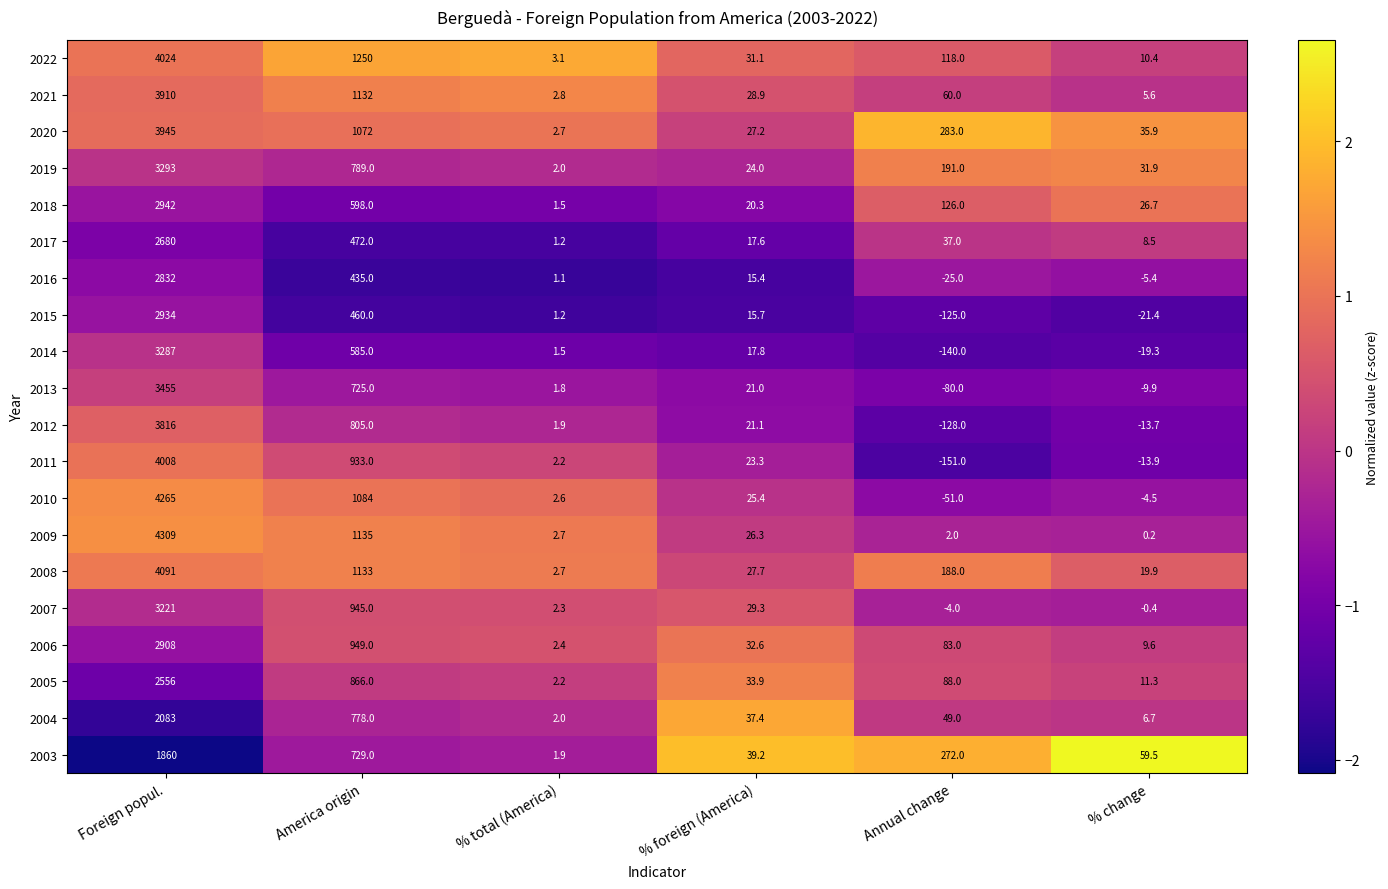

At how many categories does at least one series exceed 2?

6